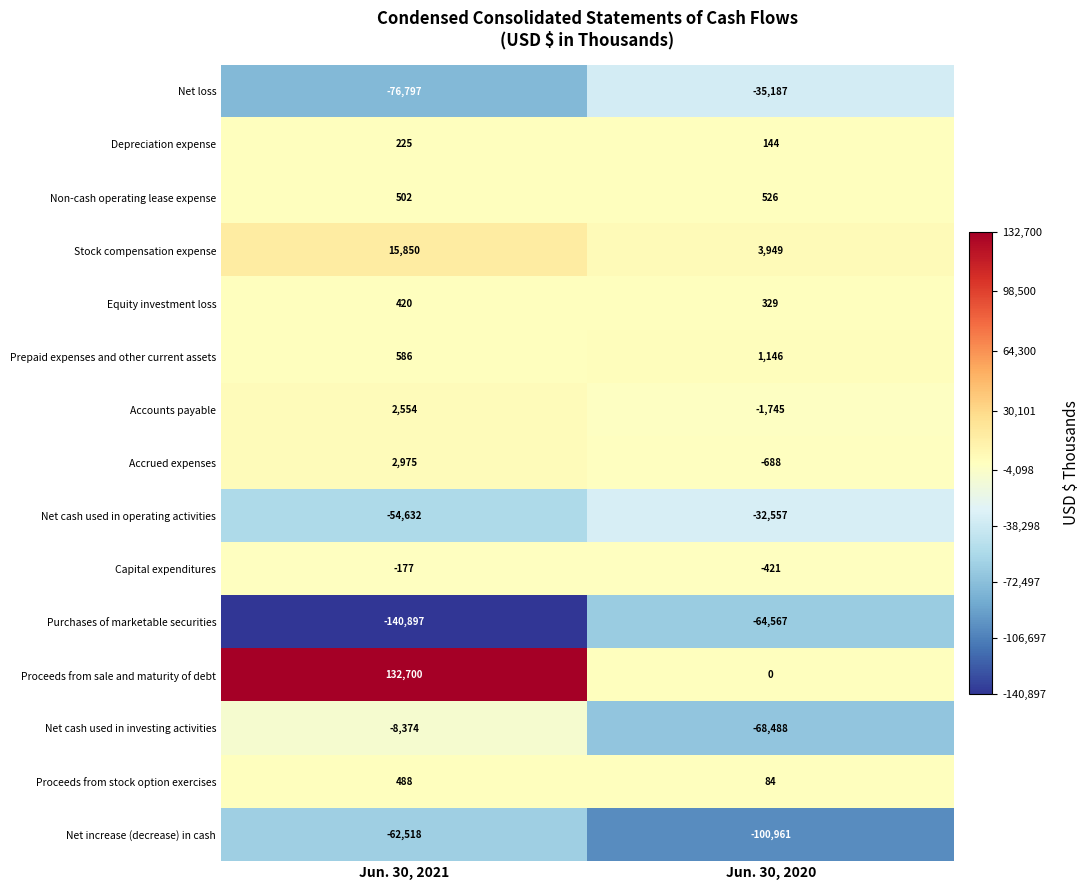

Which category has the highest value across all series?

Jun. 30, 2021